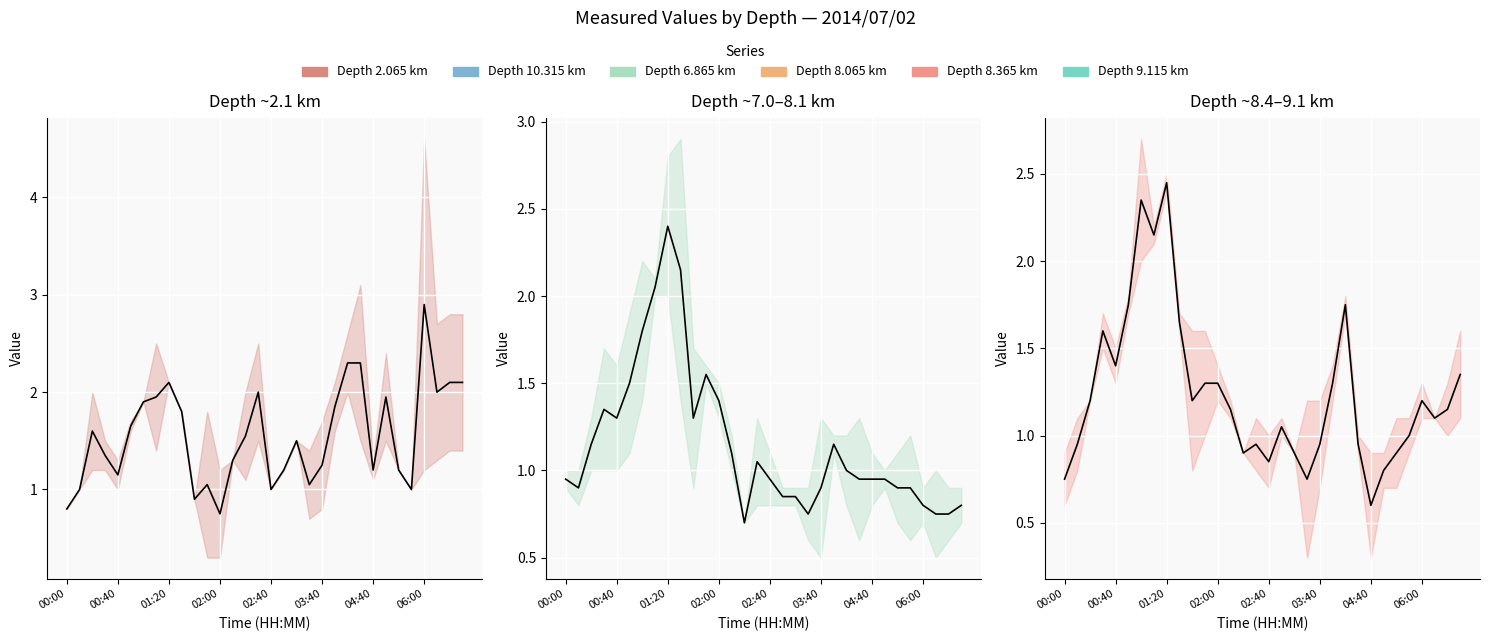

How many values are below 1?

12